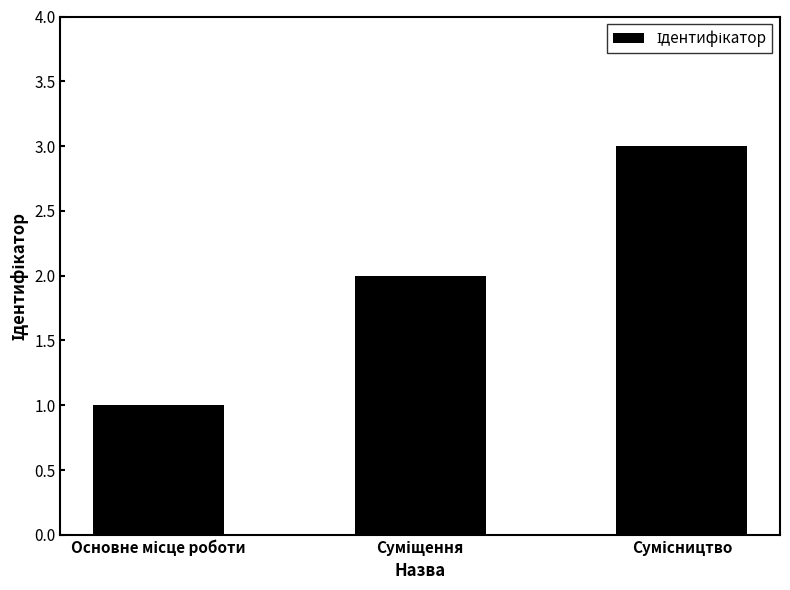

What is the maximum value shown in the chart?

3